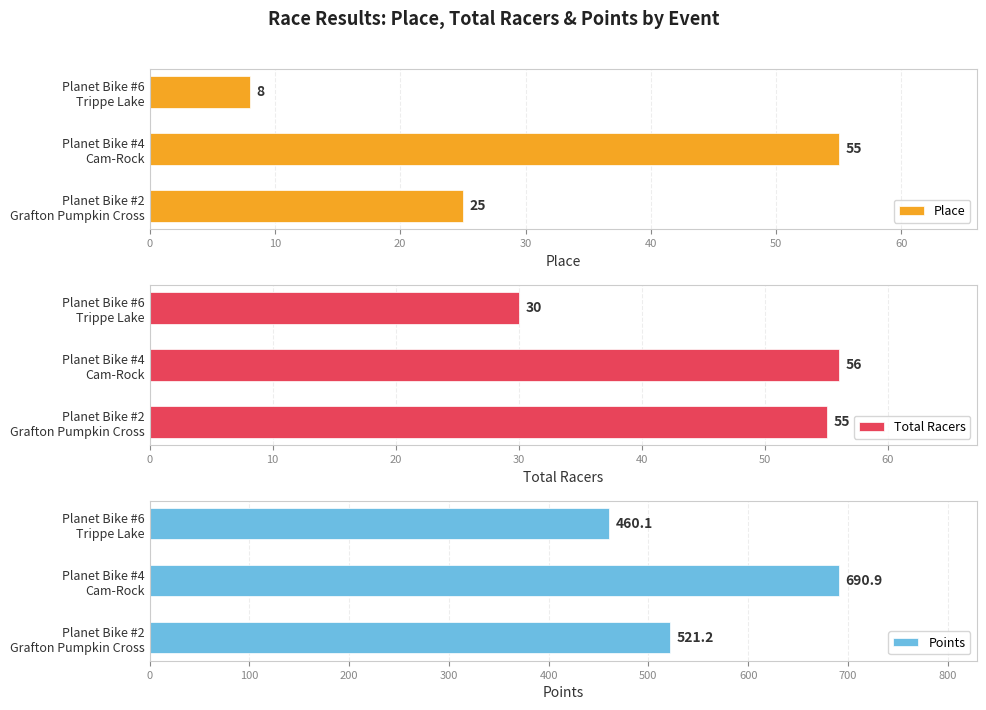

What is the average value of the Points series?

557.4